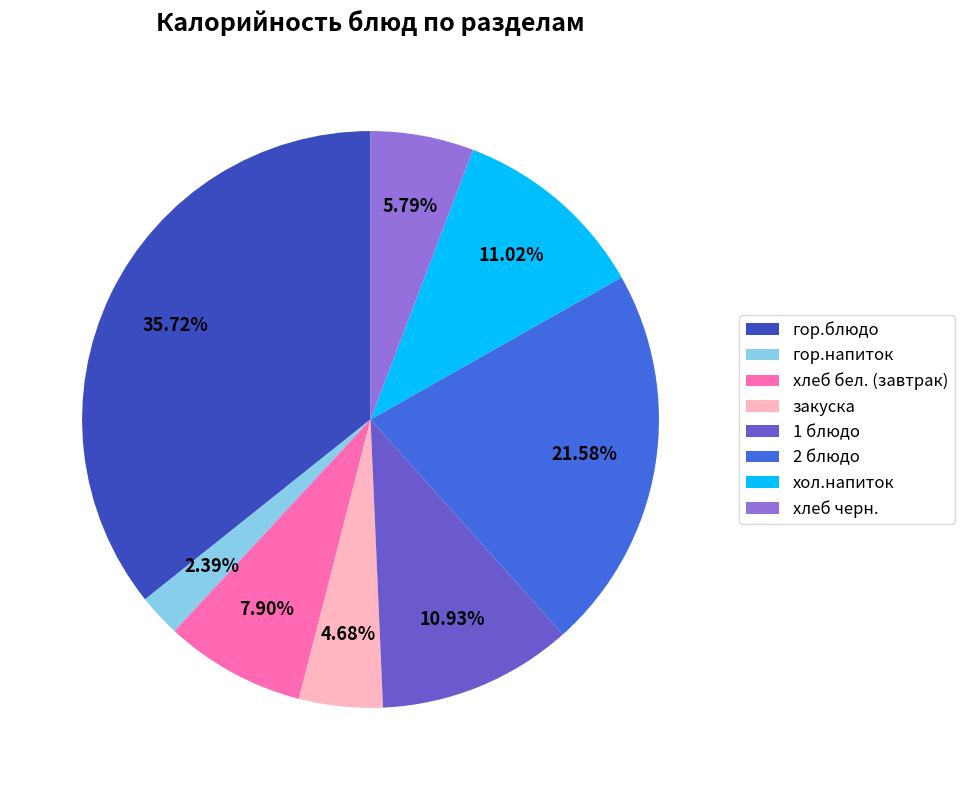

The закуска slice represents 14% of the pie. True or false?

False